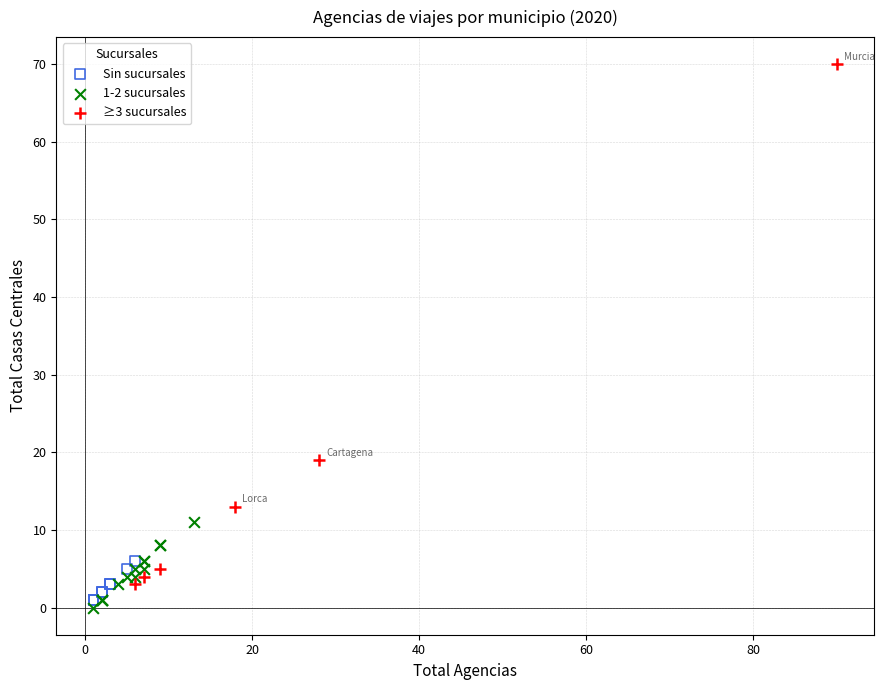

Which series reaches the maximum Y coordinate?

≥3 sucursales